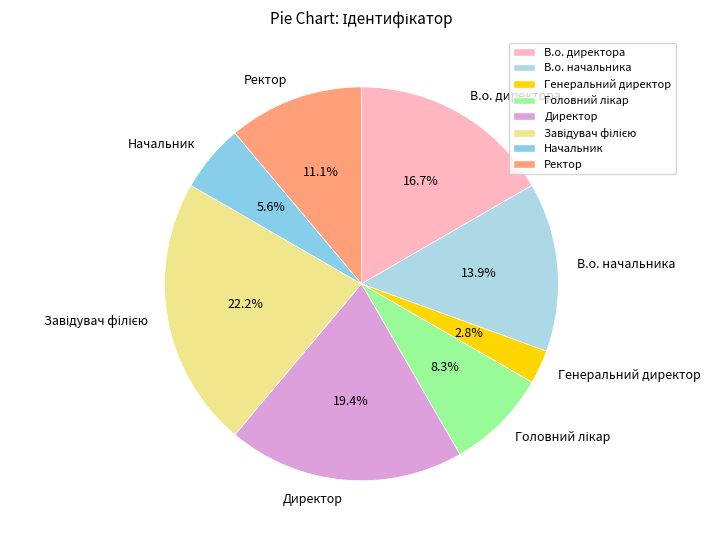

Is there any slice that represents more than half of the pie?

No